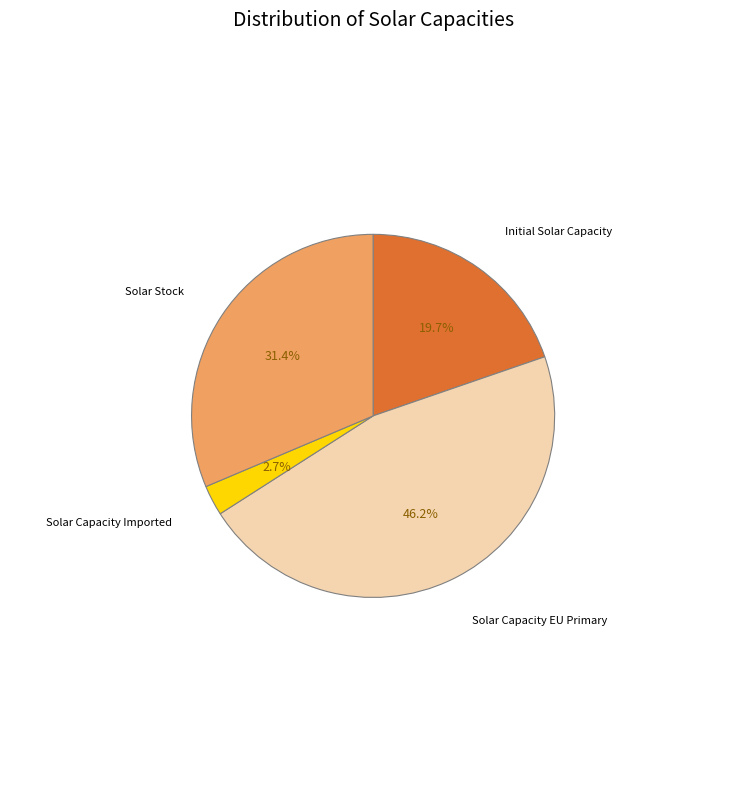

Does any single category account for the majority?

No